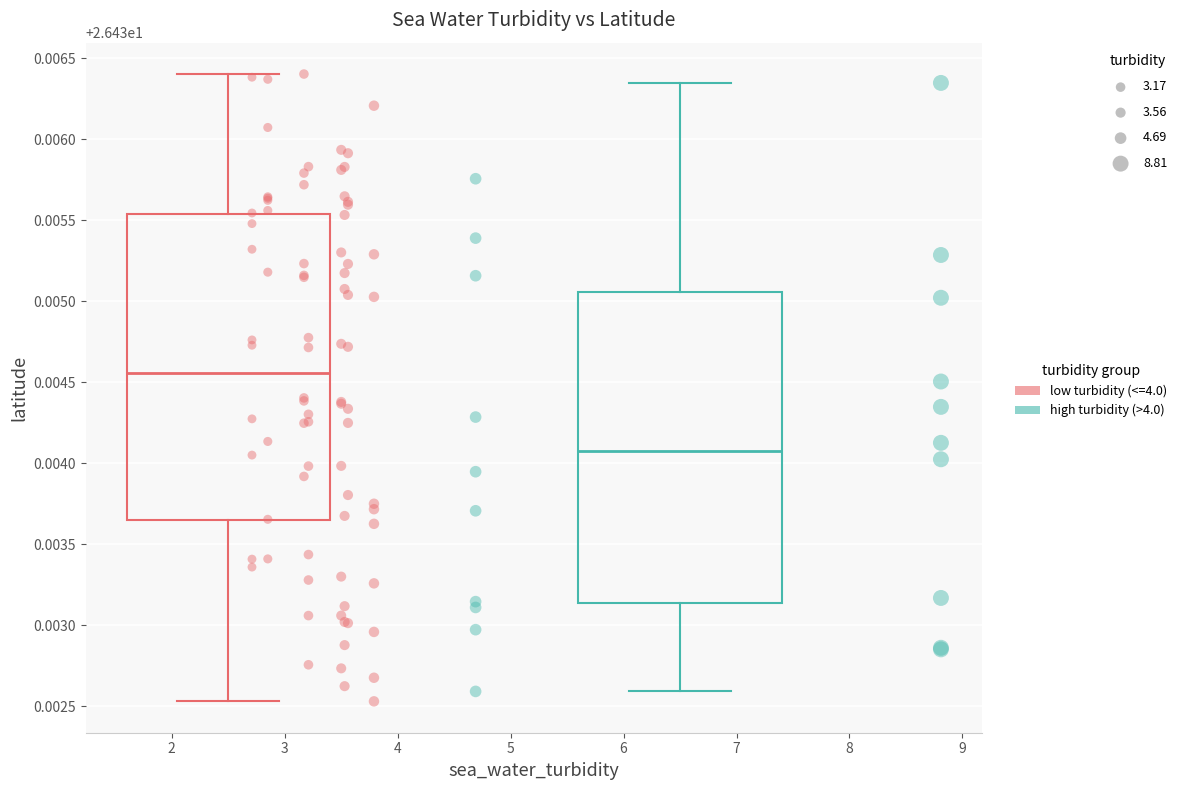

What are all the series names shown in the legend?

low turbidity (<=4.0), high turbidity (>4.0)